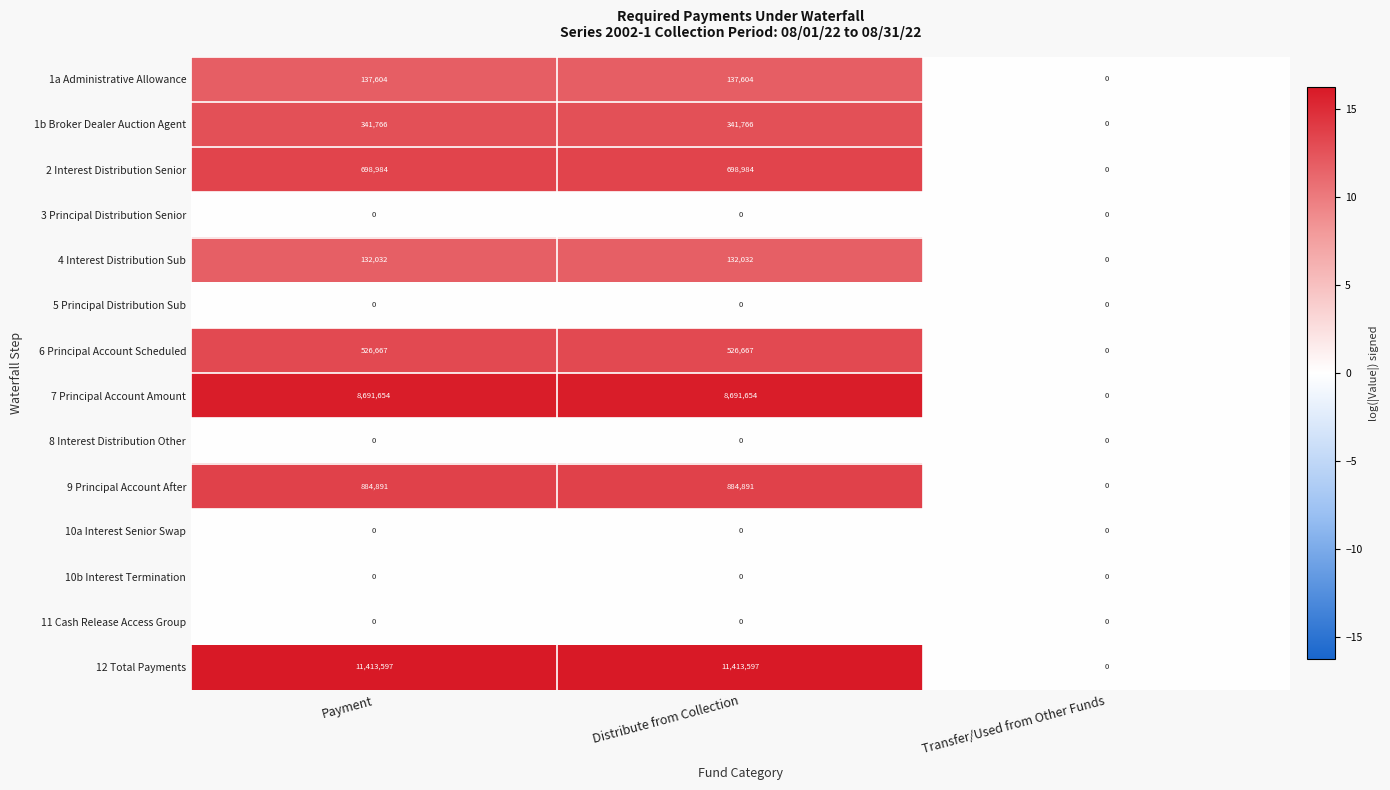

At how many categories does at least one series exceed 11?

2